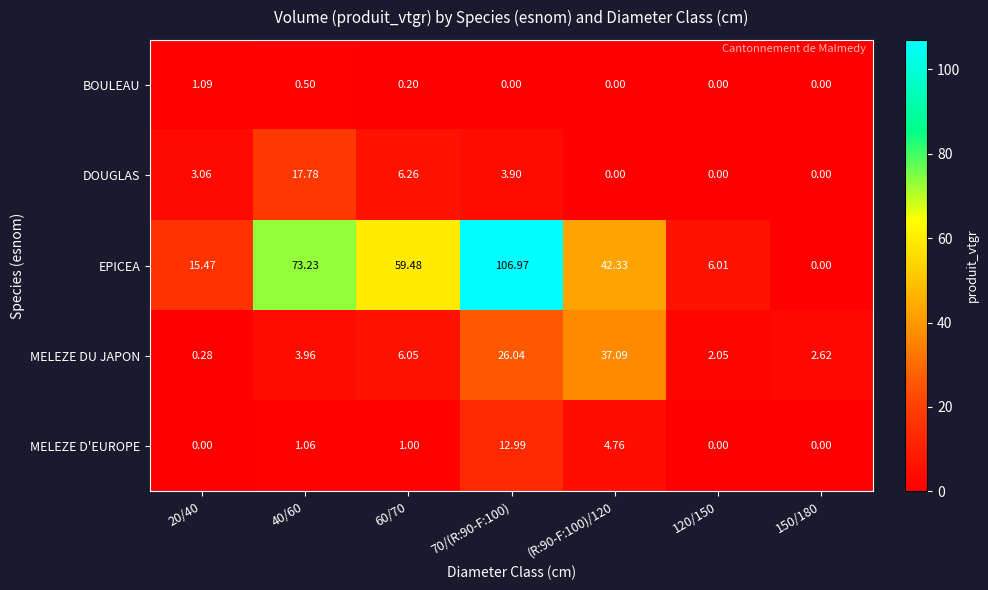

Rank the series by their maximum value, from lowest to highest.

BOULEAU, MELEZE D'EUROPE, DOUGLAS, MELEZE DU JAPON, EPICEA